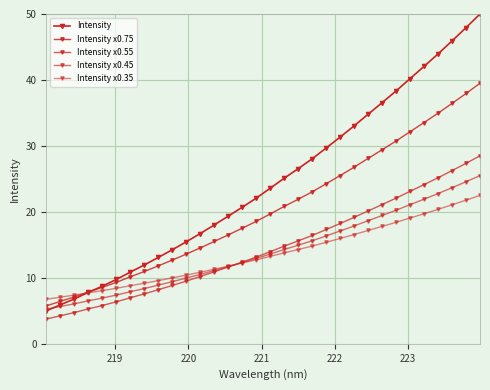

How many values in the Intensity x0.75 series exceed 19?

16